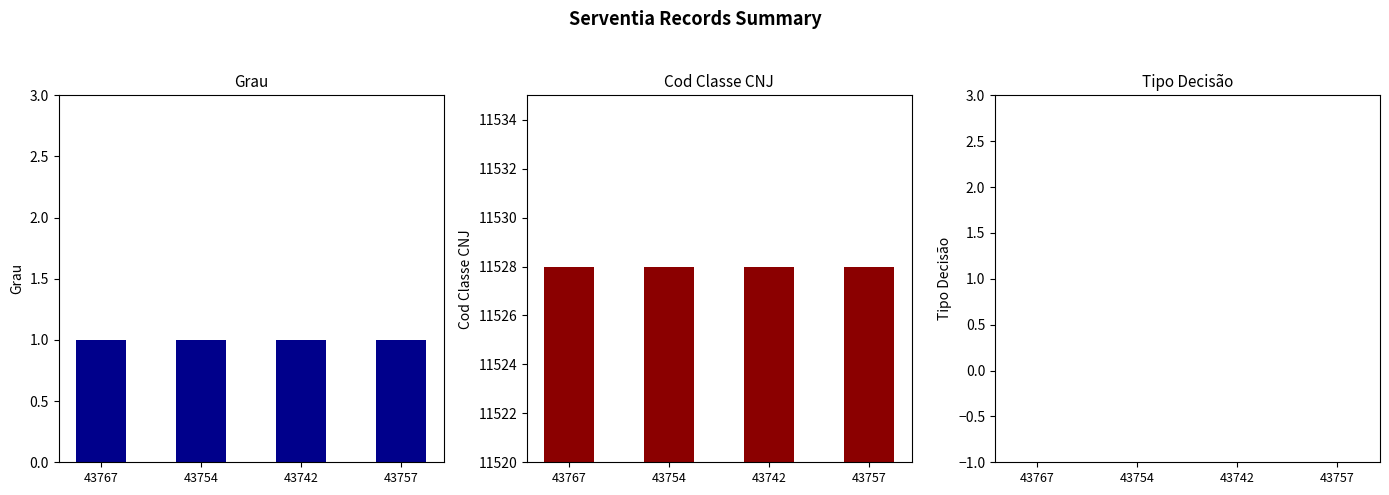

How many bars are there in total?

12